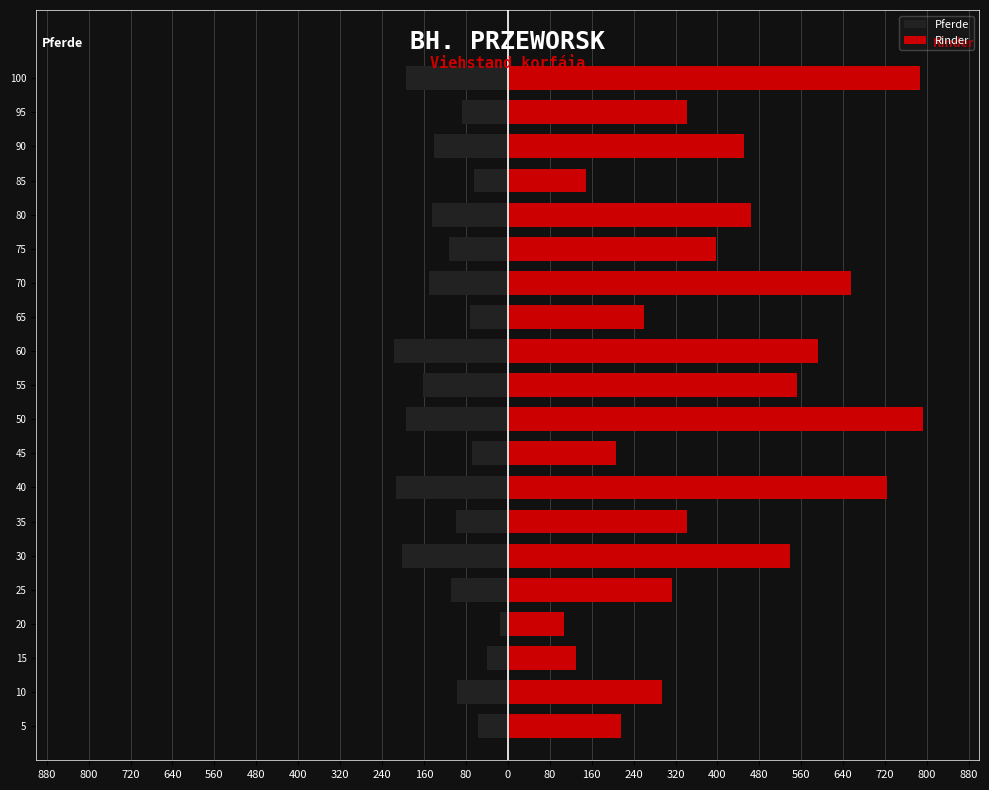

Reading left to right, transcribe all the data shown in this chart.

Pferde: -57	-97	-39	-15	-109	-201	-98	-214	-69	-195	-161	-218	-73	-151	-113	-145	-64	-140	-88	-194
Rinder: 216	294	131	108	314	538	342	724	207	792	551	591	260	654	397	464	150	451	341	787